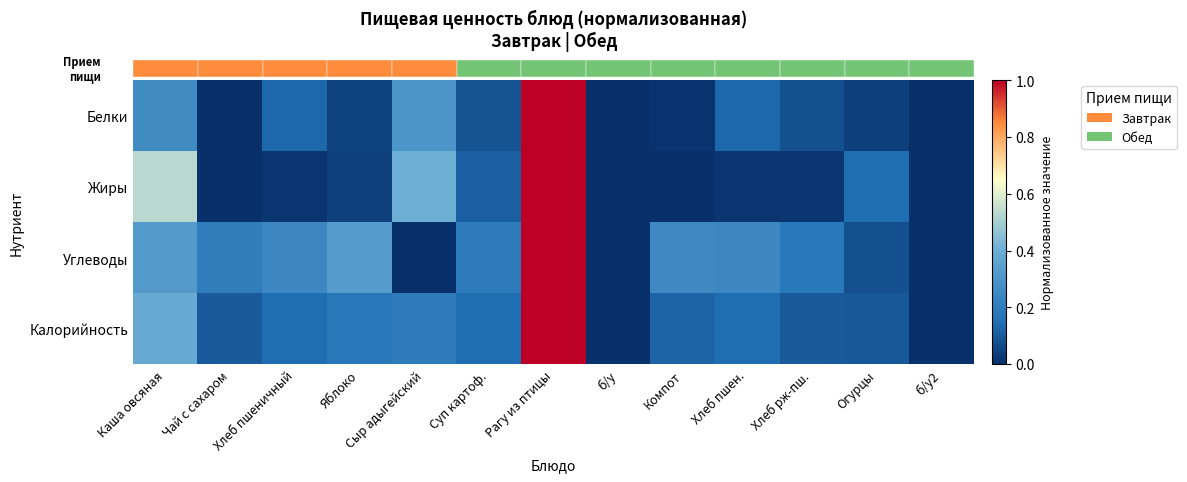

How many categories are shown in the chart?

13